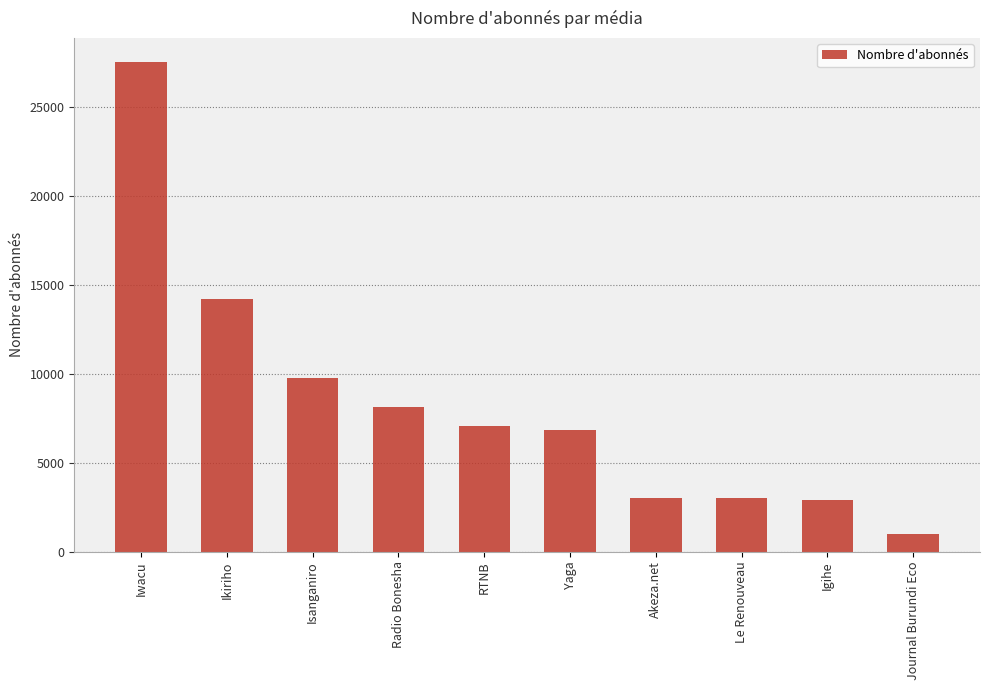

What is the value of the 1st bar from the left?

27500